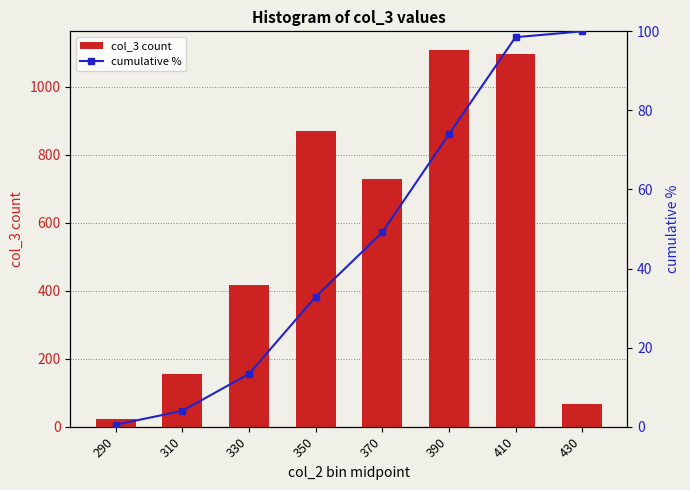

List the series in order of their overall mean, highest first.

col_3 count, cumulative %